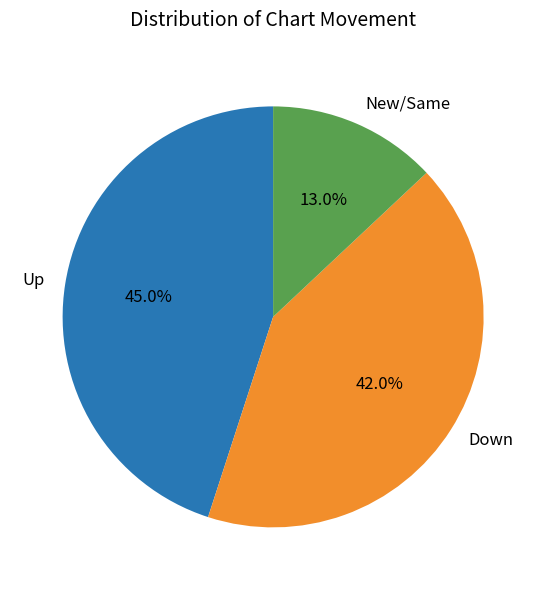

Rank the categories by value from highest to lowest.

Up, Down, New/Same